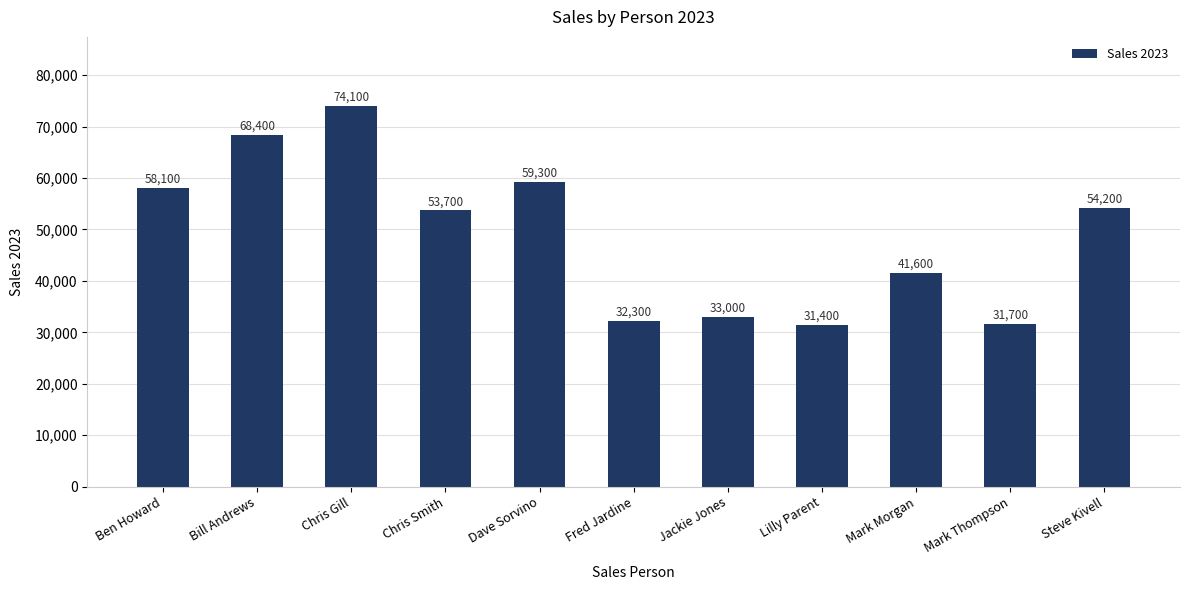

Reading left to right, extract all data points from this chart.

Ben Howard=58100	Bill Andrews=68400	Chris Gill=74100	Chris Smith=53700	Dave Sorvino=59300	Fred Jardine=32300	Jackie Jones=33000	Lilly Parent=31400	Mark Morgan=41600	Mark Thompson=31700	Steve Kivell=54200